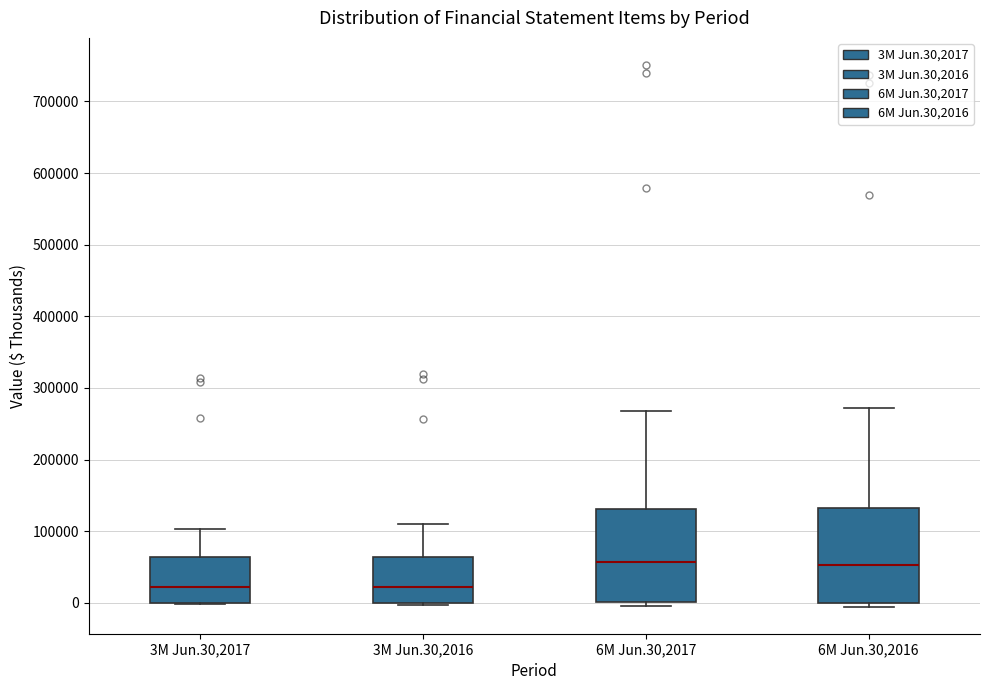

Reading left to right, read every box against the y-axis: the position of its median line, the range the box covers, and the ends of its whiskers. The values are not printed on the chart, so give them approximately, as read against the axis.

3M Jun.30,2017: median 20000, box 0 to 60000, whiskers 0 to 100000
3M Jun.30,2016: median 20000, box 0 to 60000, whiskers 0 (just below the box's lower edge) to 110000
6M Jun.30,2017: median 60000, box 0 to 130000, whiskers 0 (just below the box's lower edge) to 270000
6M Jun.30,2016: median 50000, box 0 to 130000, whiskers -10000 to 270000